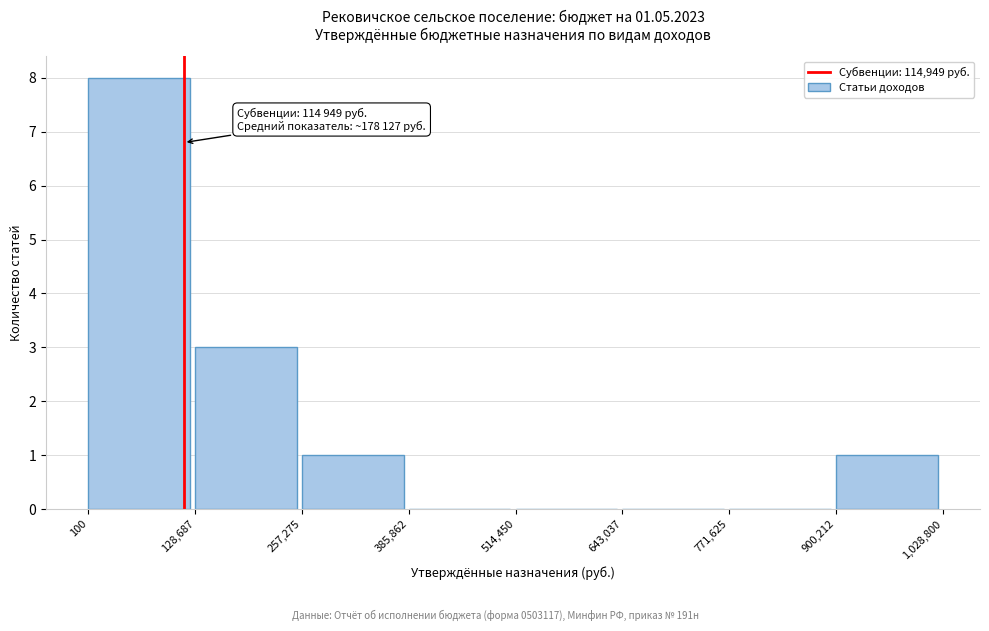

Over which range of the x-axis is the bar tallest?

100 to 128,687